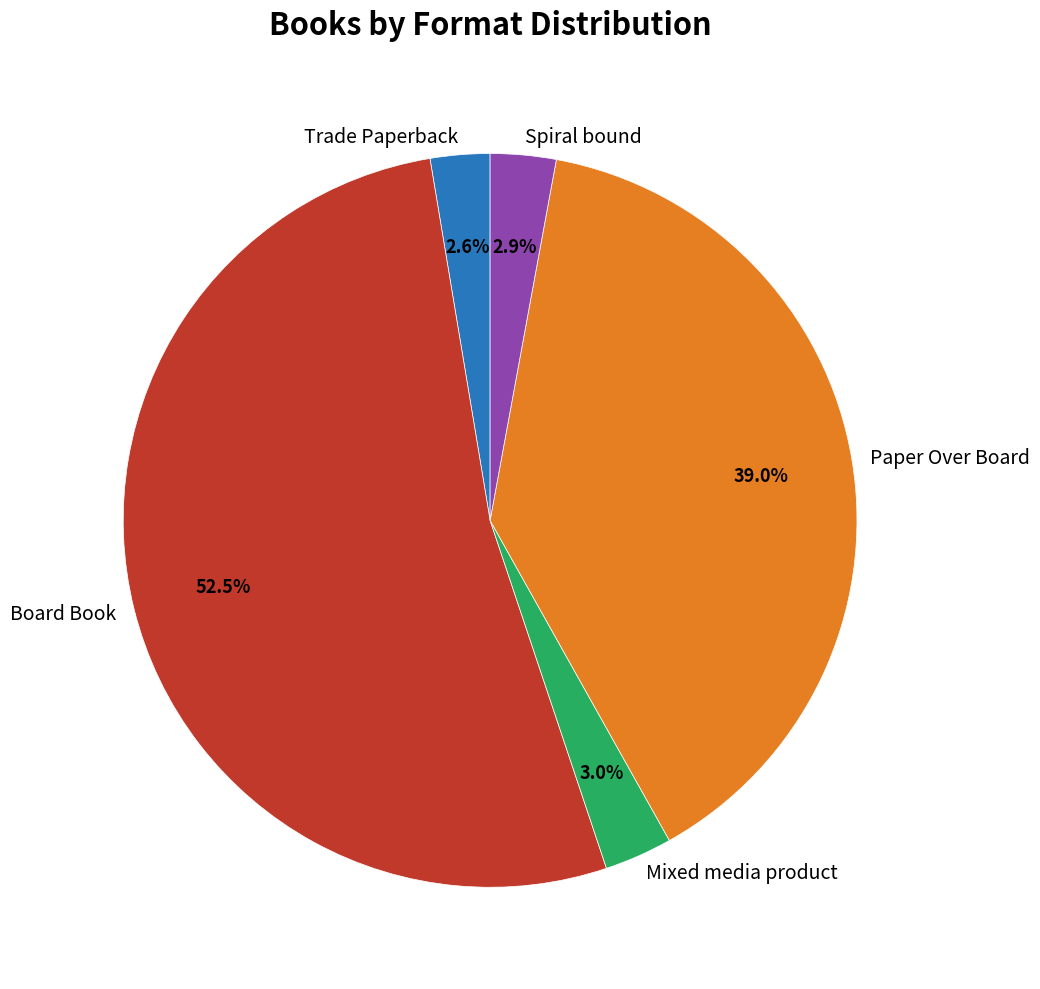

What is the ratio of the value at Trade Paperback to the value at Spiral bound?

0.9